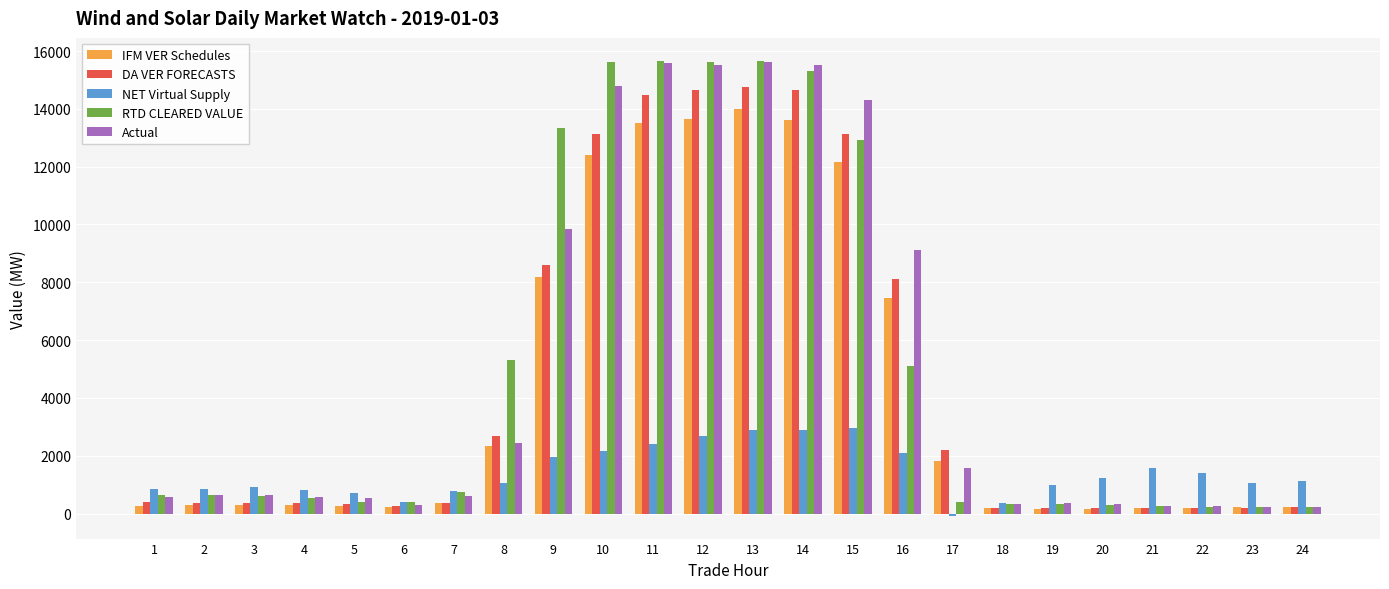

How many values in the IFM VER Schedules series are below 308?

12